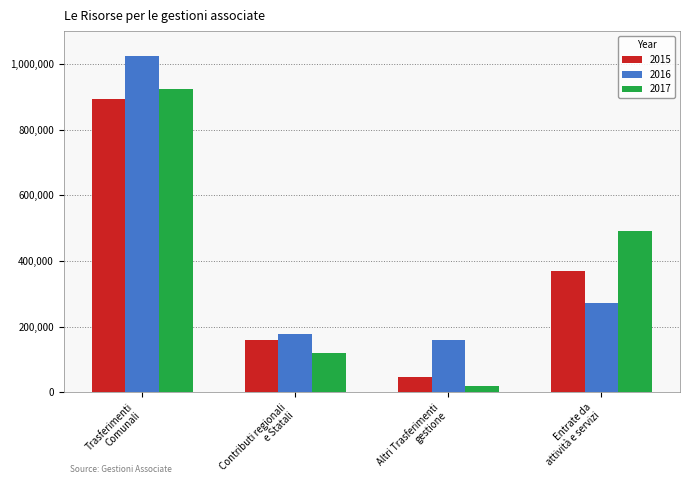

How many values in the 2016 series are below 271478?

2